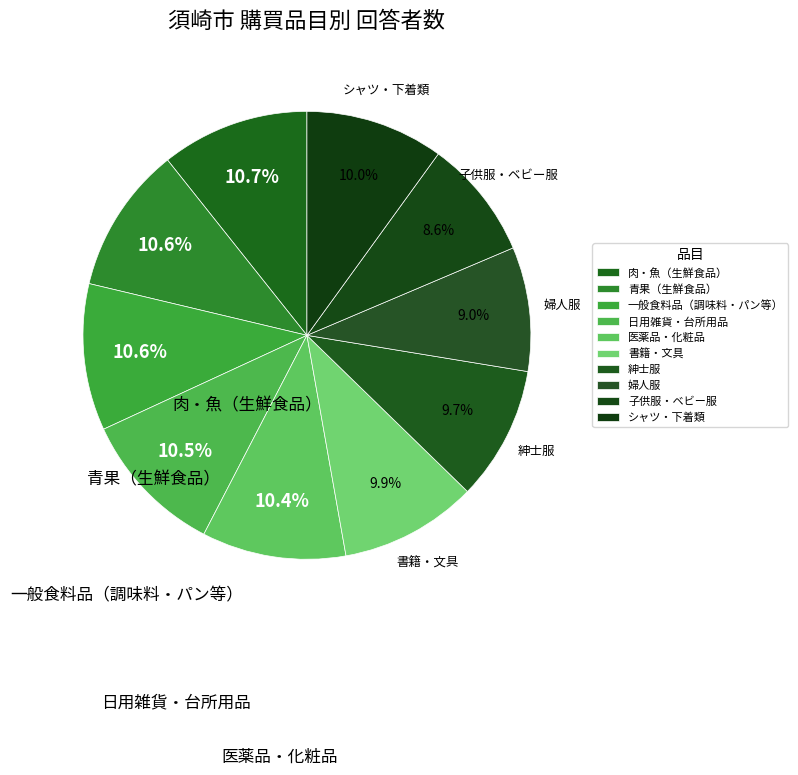

Which category has the smallest portion of the pie?

子供服・ベビー服